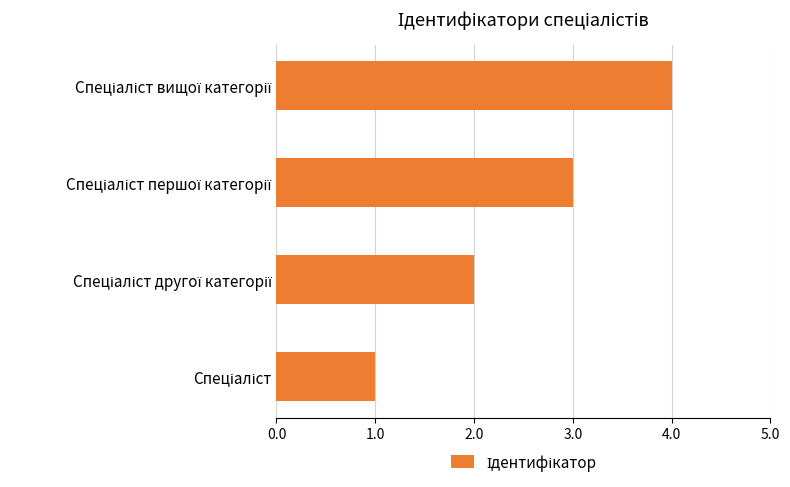

Does the chart contain any negative values?

No